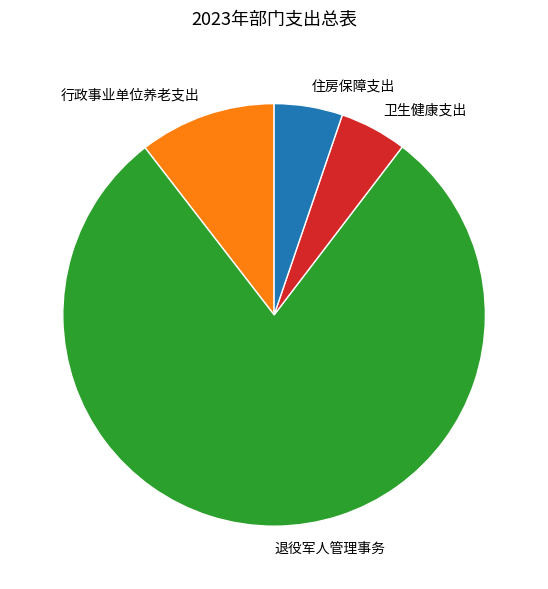

What is the majority slice?

退役军人管理事务